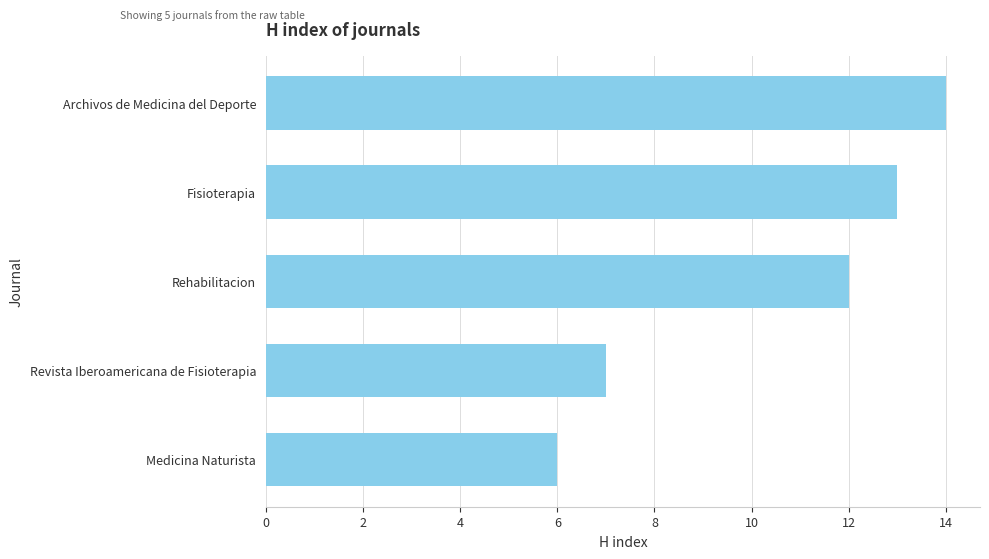

Which has a higher value, Rehabilitacion or Fisioterapia?

Fisioterapia